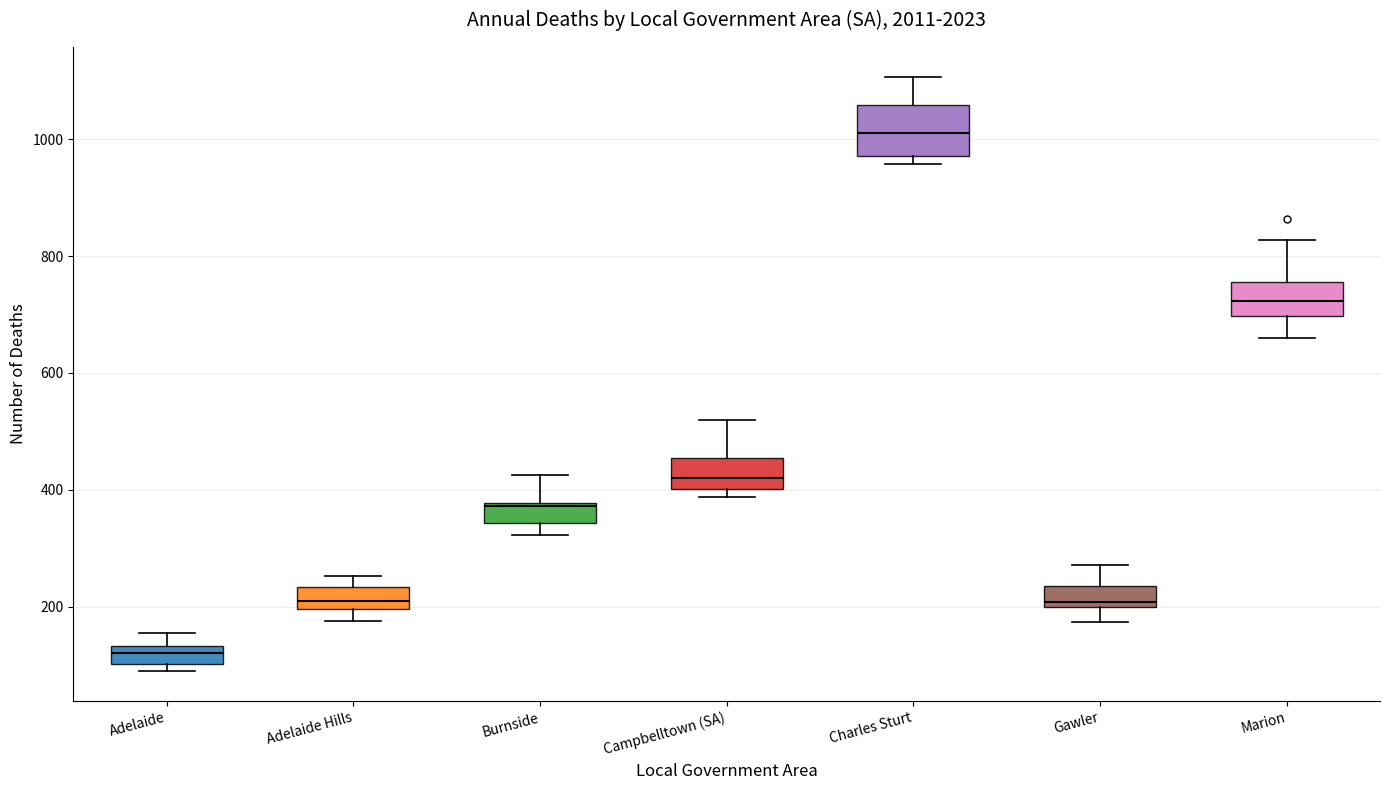

Reading left to right, transcribe this box plot: for each box, give where its median line is, the range the box spans, and where its two whiskers end, as read against the y-axis. The values are not printed on the chart, so give them approximately, as read against the axis.

Adelaide: median 120, box 100 to 140, whiskers 80 to 160
Adelaide Hills: median 220, box 200 to 240, whiskers 180 to 260
Burnside: median 380, box 340 to 380, whiskers 320 to 420
Campbelltown (SA): median 420, box 400 to 460, whiskers 380 to 520
Charles Sturt: median 1020, box 980 to 1060, whiskers 960 to 1100
Gawler: median 200 (just above the box's lower edge), box 200 to 240, whiskers 180 to 280
Marion: median 720, box 700 to 760, whiskers 660 to 820